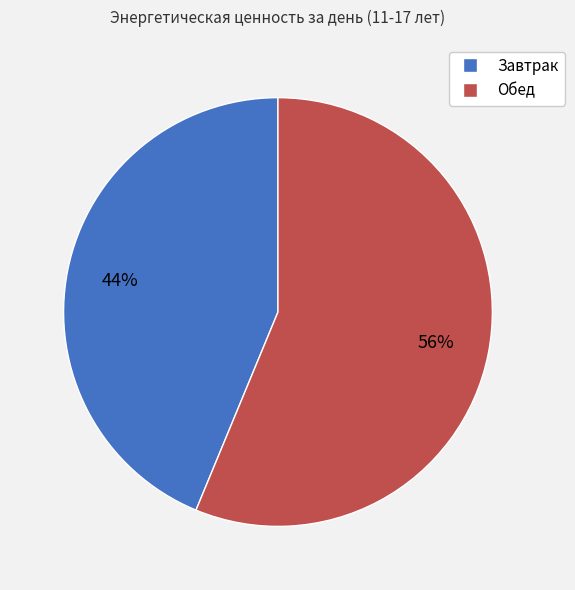

To the nearest percent, what is the average slice percentage?

50%